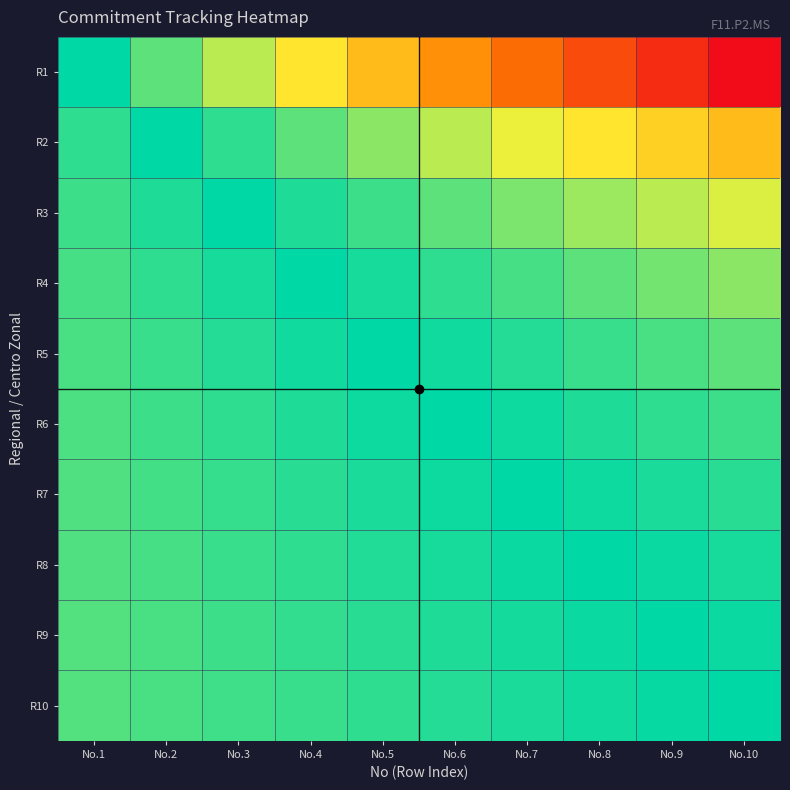

At which category is the sum across all series the highest?

No.10